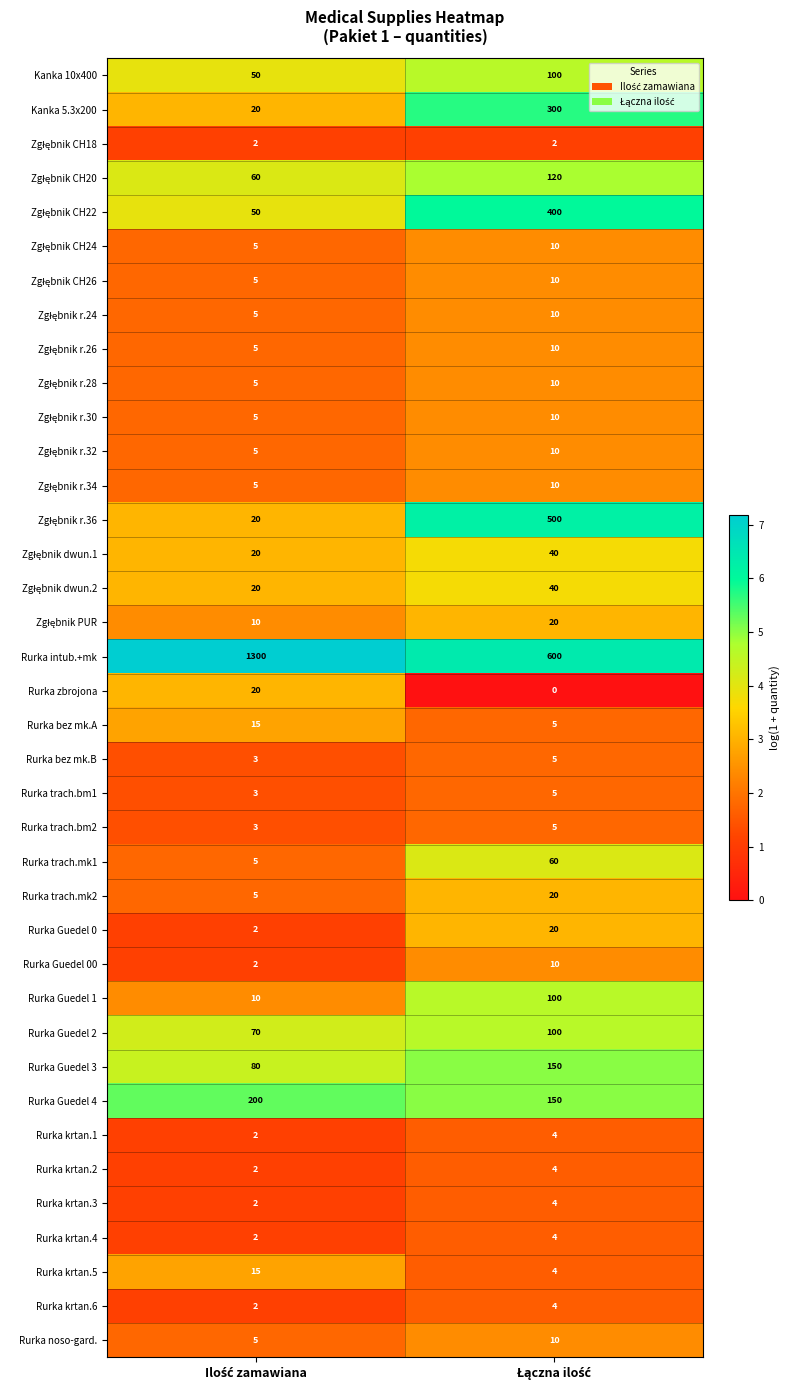

Which series has the widest spread of values?

Rurka intub.+mk